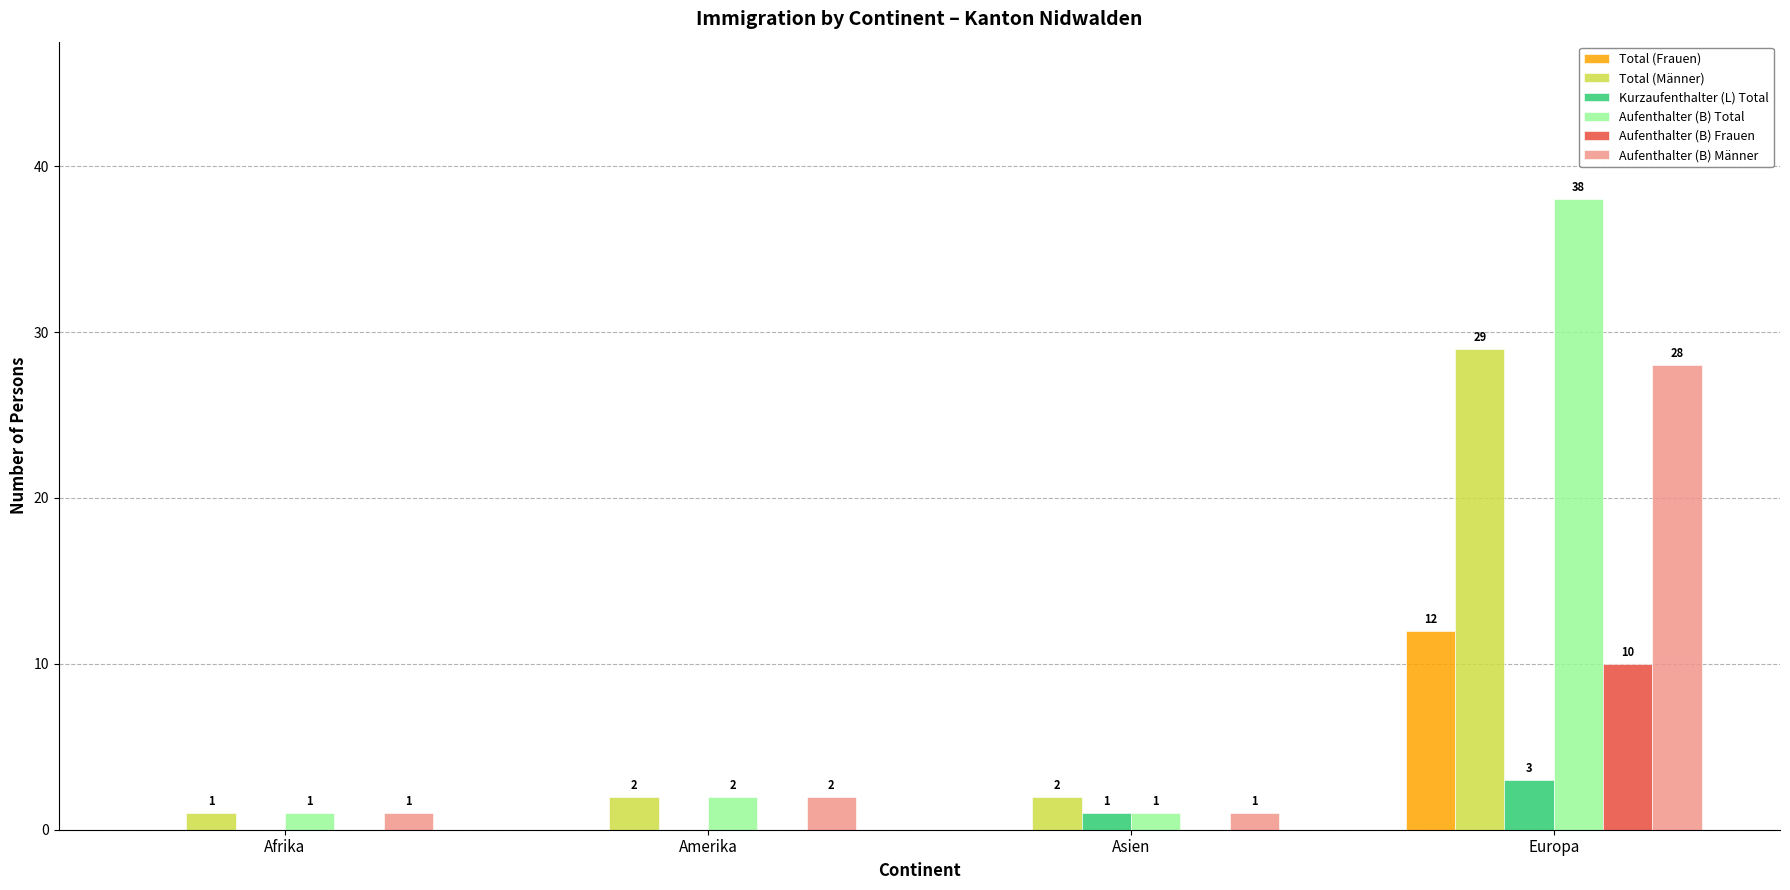

At which label does Aufenthalter (B) Total reach its peak?

Europa